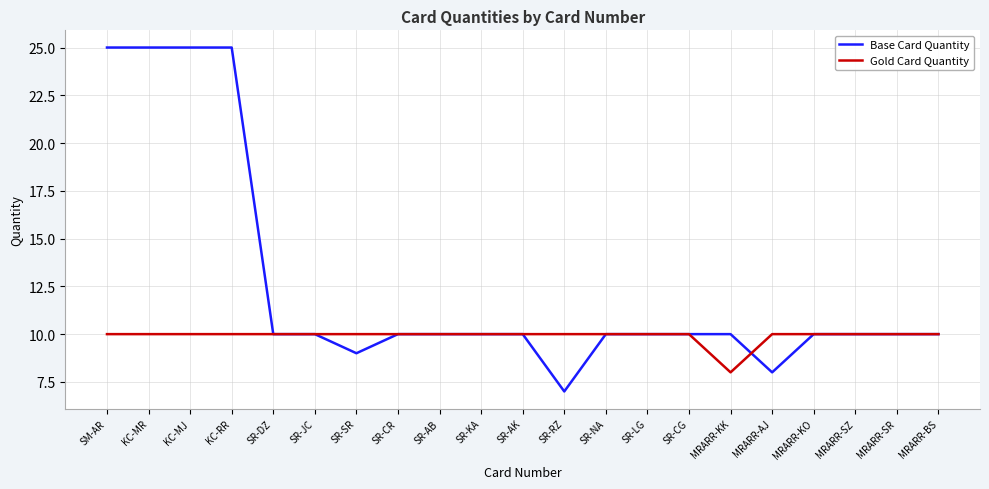

What is the total value across all series at KC-MR?

35